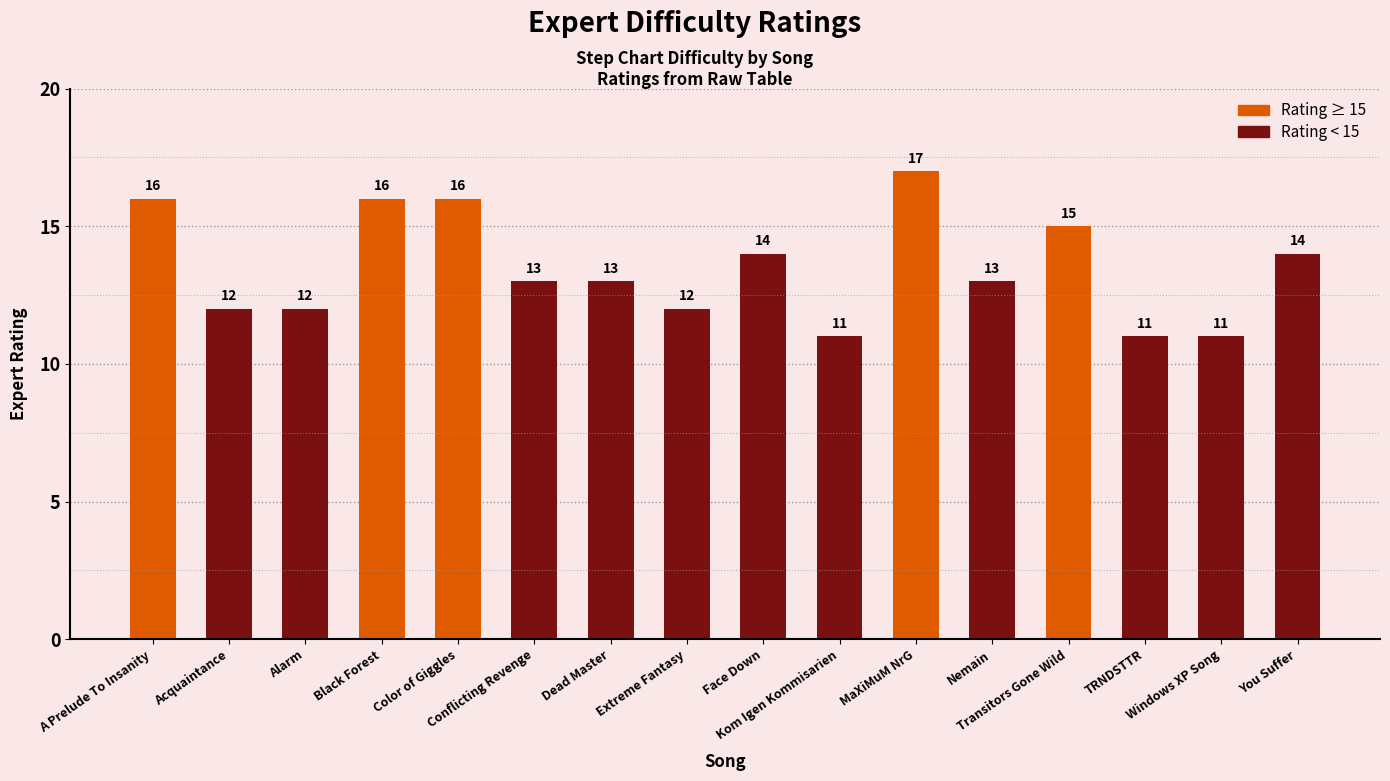

Count the number of data series in this chart.

1